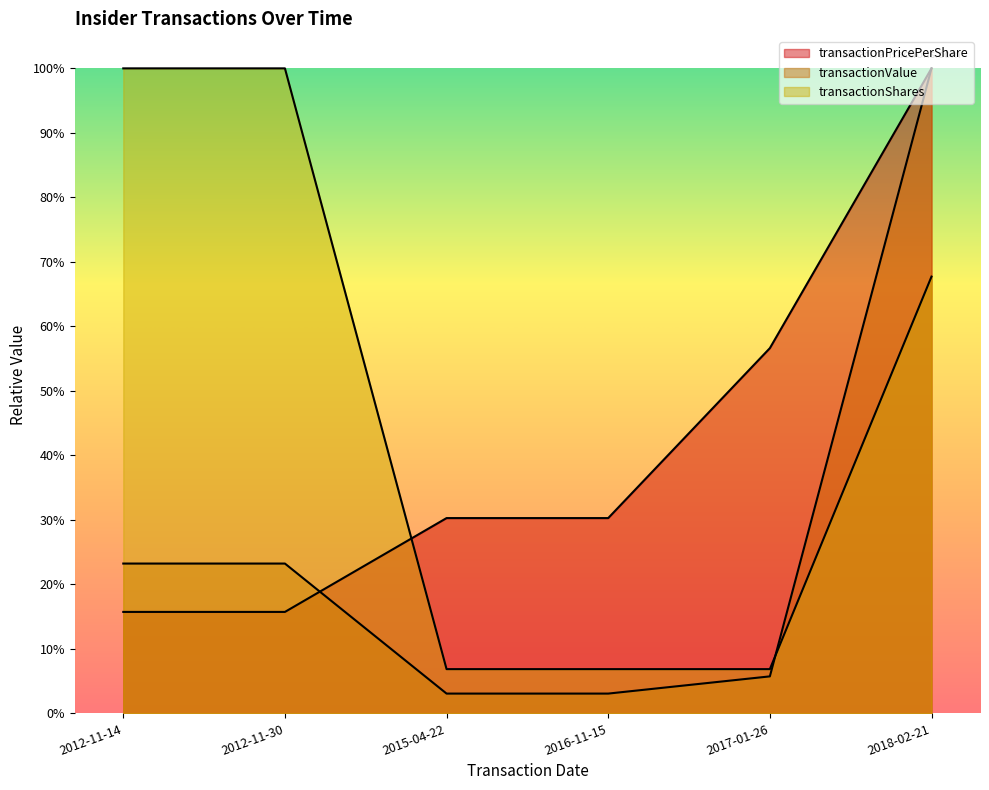

What position from the right is 2017-01-26?

2